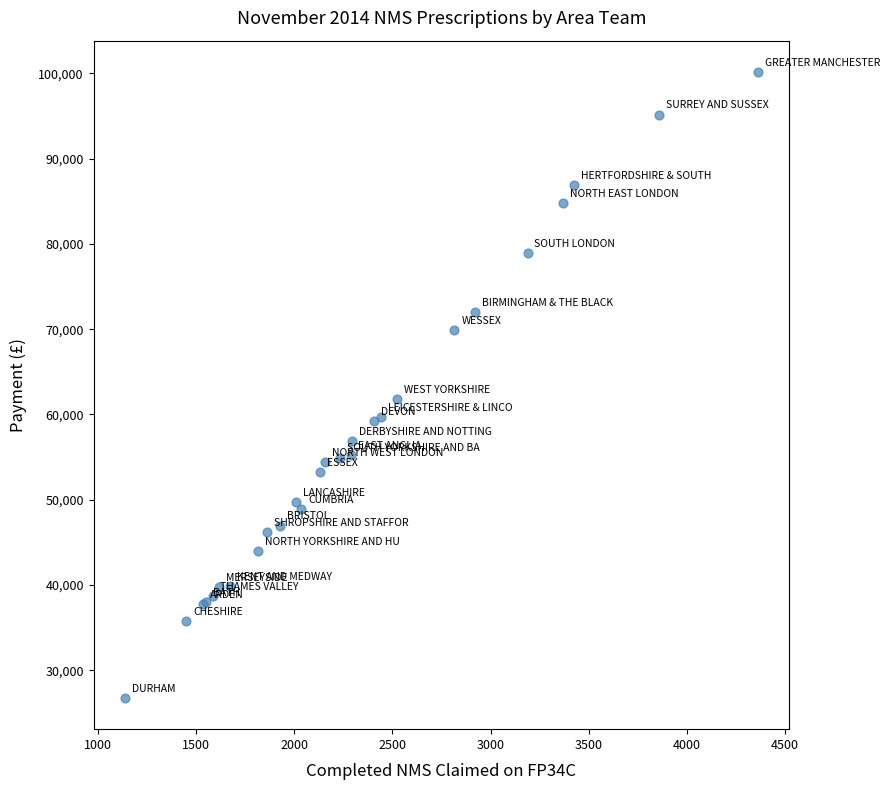

What Y value in the scatter plot is closest to 63460?

61770